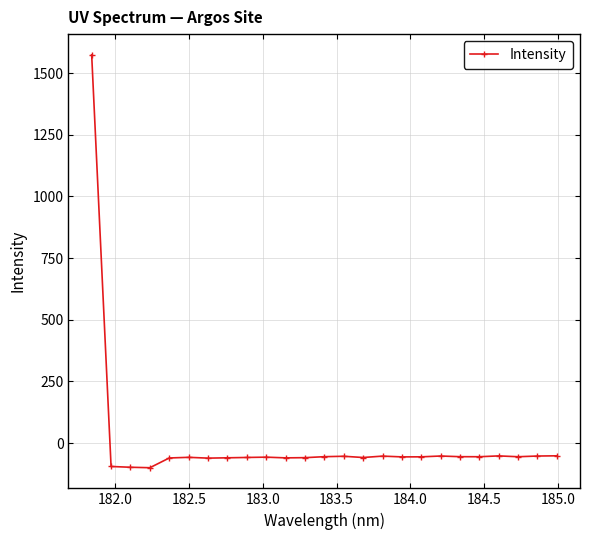

True or false: there are more than 0 points higher than both neighbors.

True